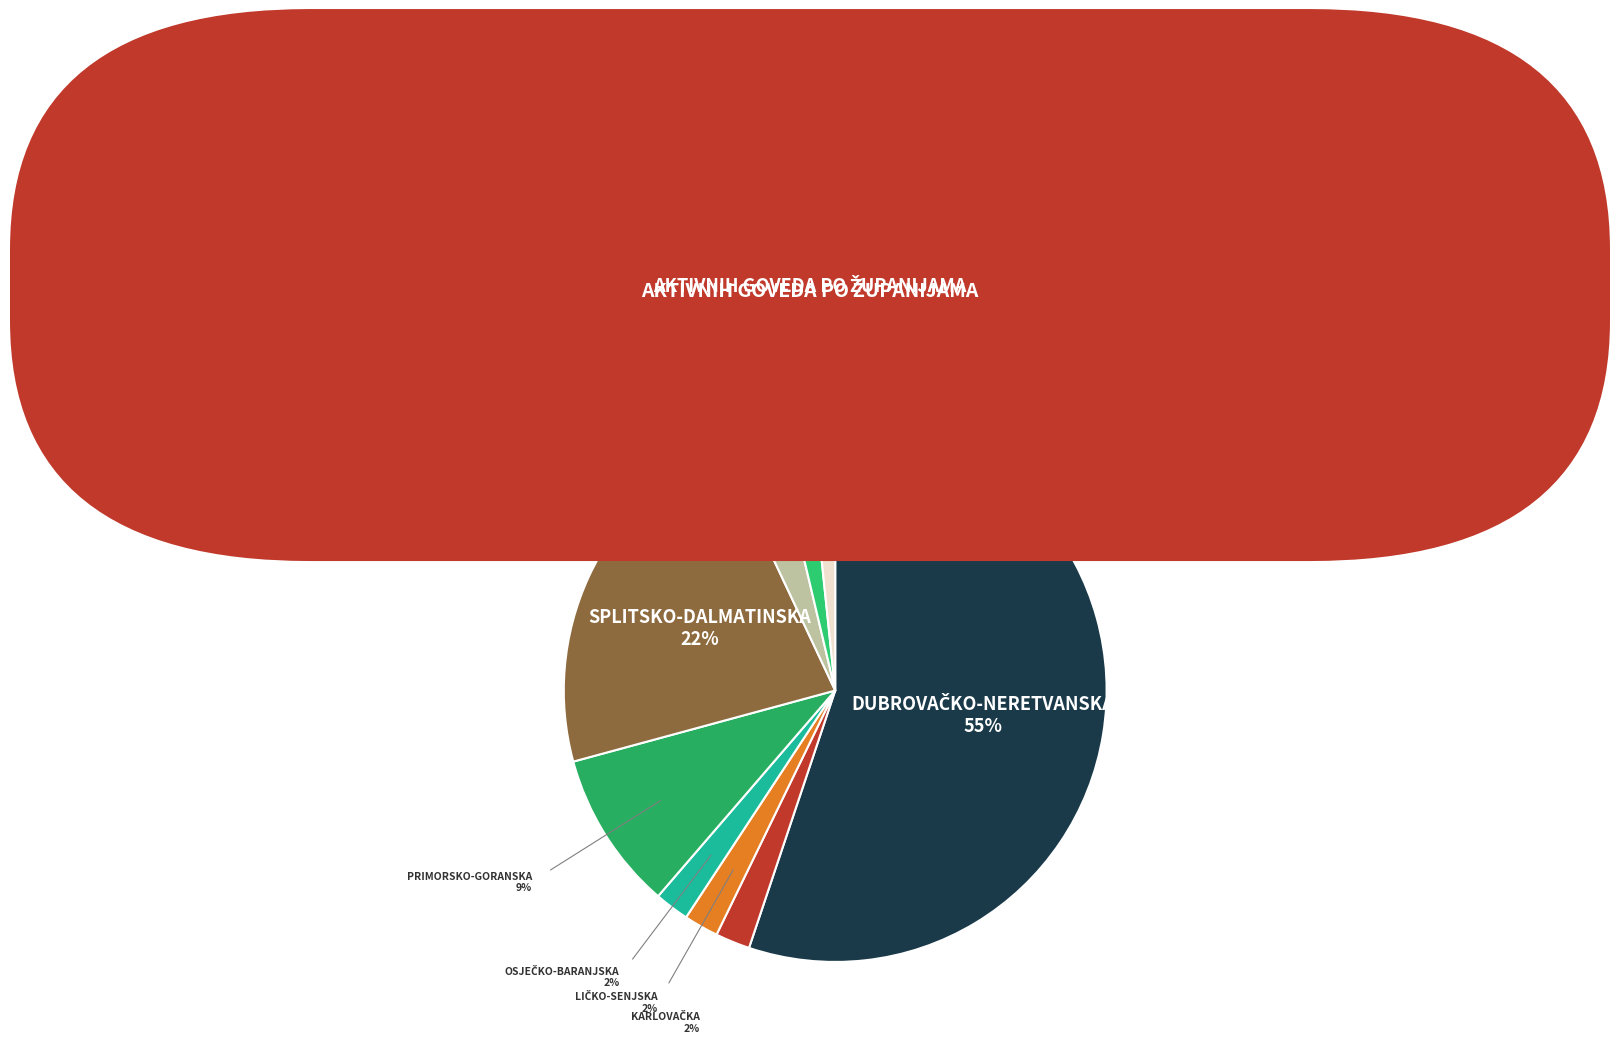

How many segments does this pie chart have?

9